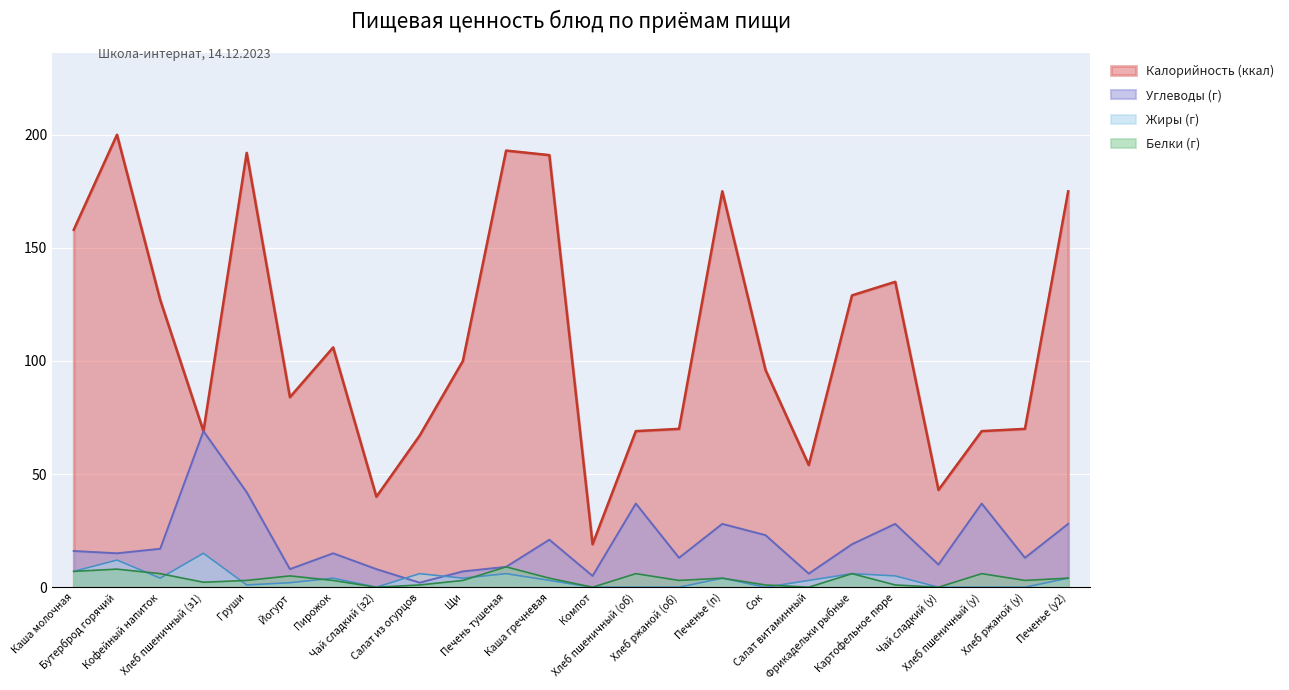

True or false: Калорийность (ккал) and Белки (г) cross at least once.

False